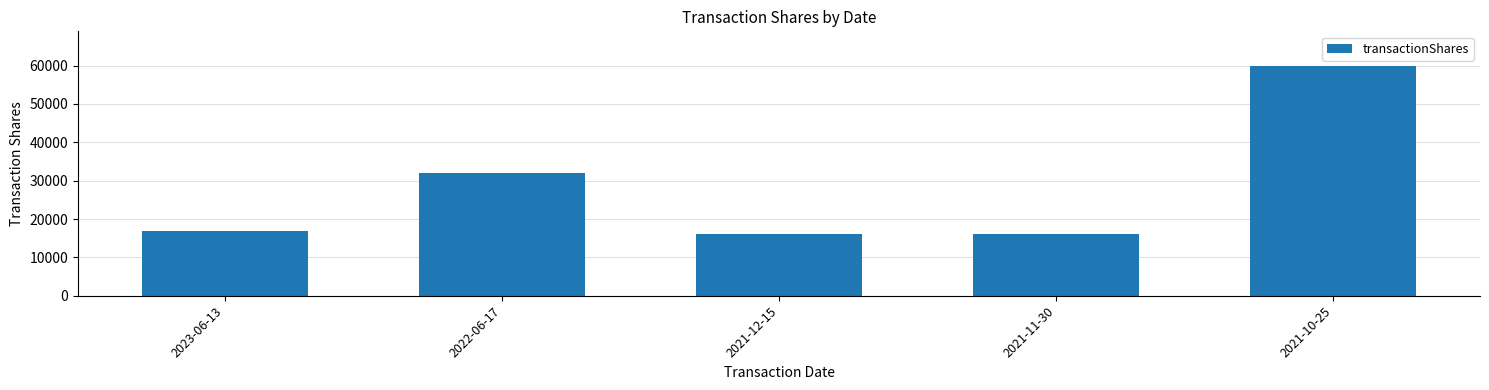

The value at 2021-11-30 is 16016. True or false?

True